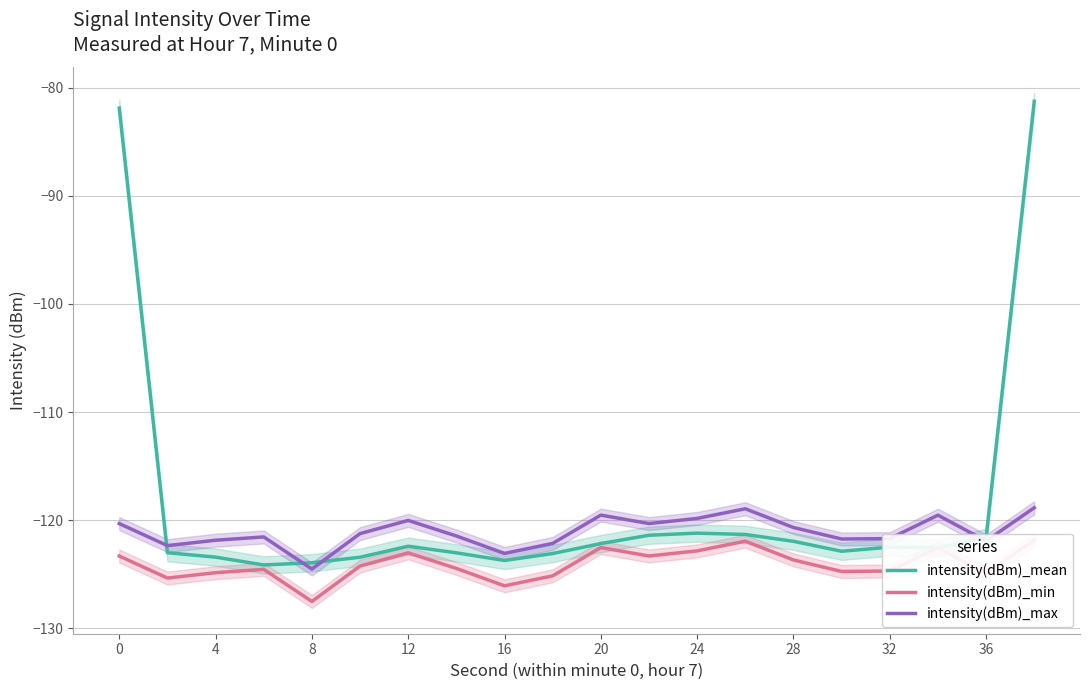

The value of intensity(dBm)_mean at 28 is -192.4. True or false?

False